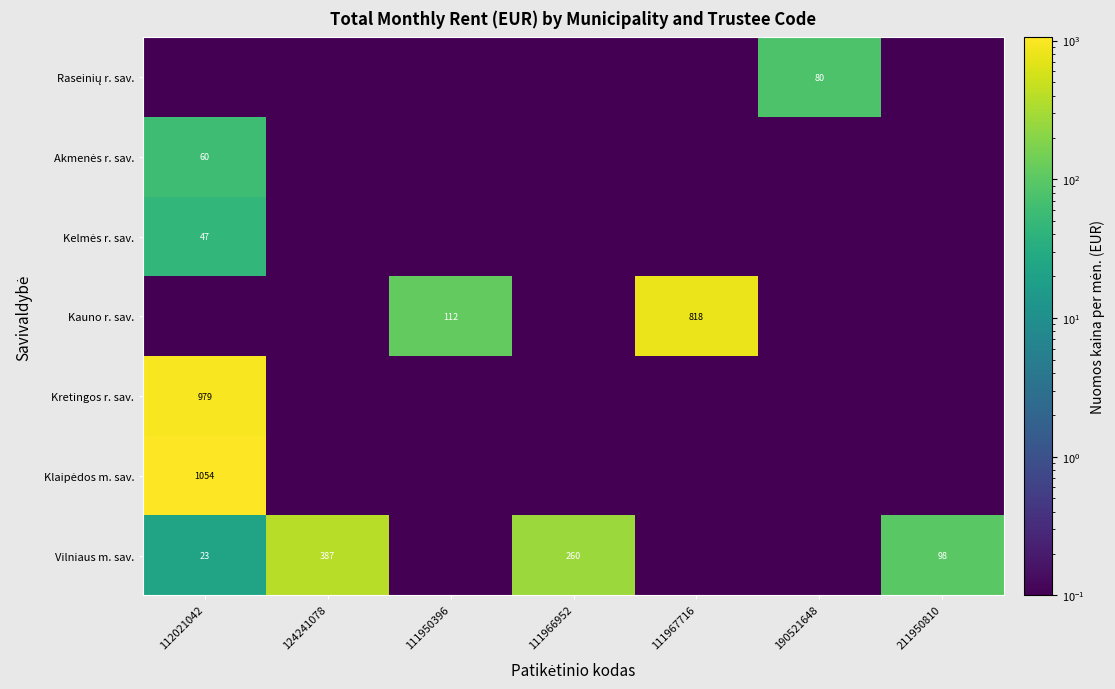

What is the difference between the highest and lowest values at 112021042?

1054.4